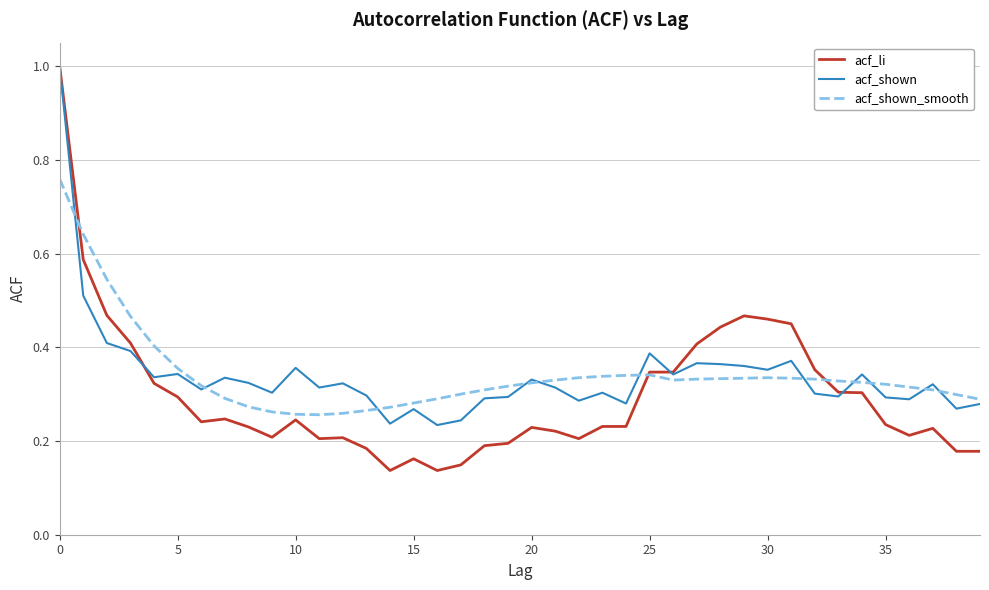

What is the maximum value shown in the chart?

1.0